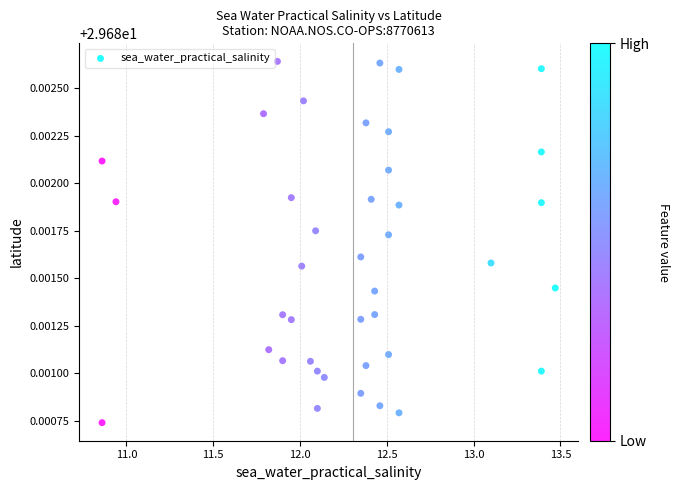

What is the range of X values (max minus min)?

2.6